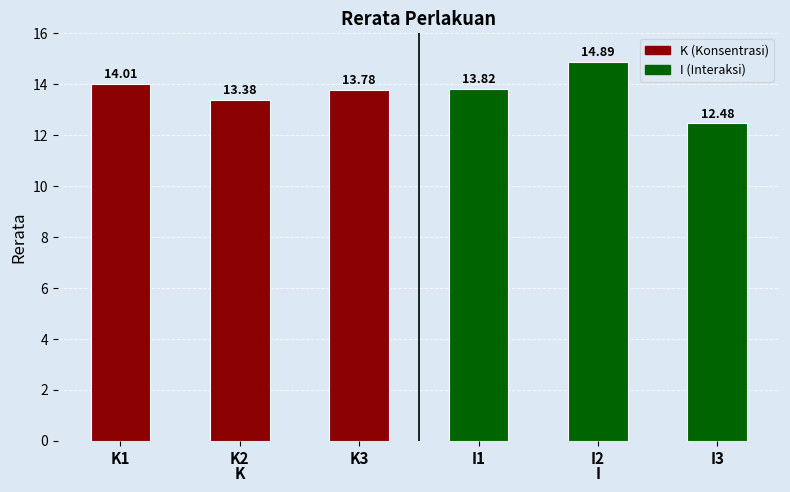

The value at I3 is 7.6. True or false?

False